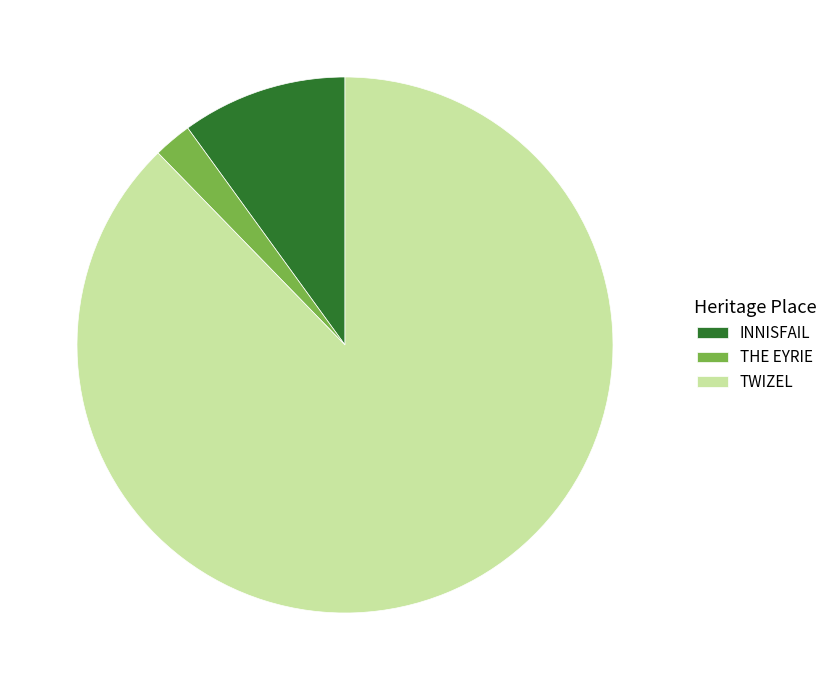

Which category accounts for the majority?

TWIZEL